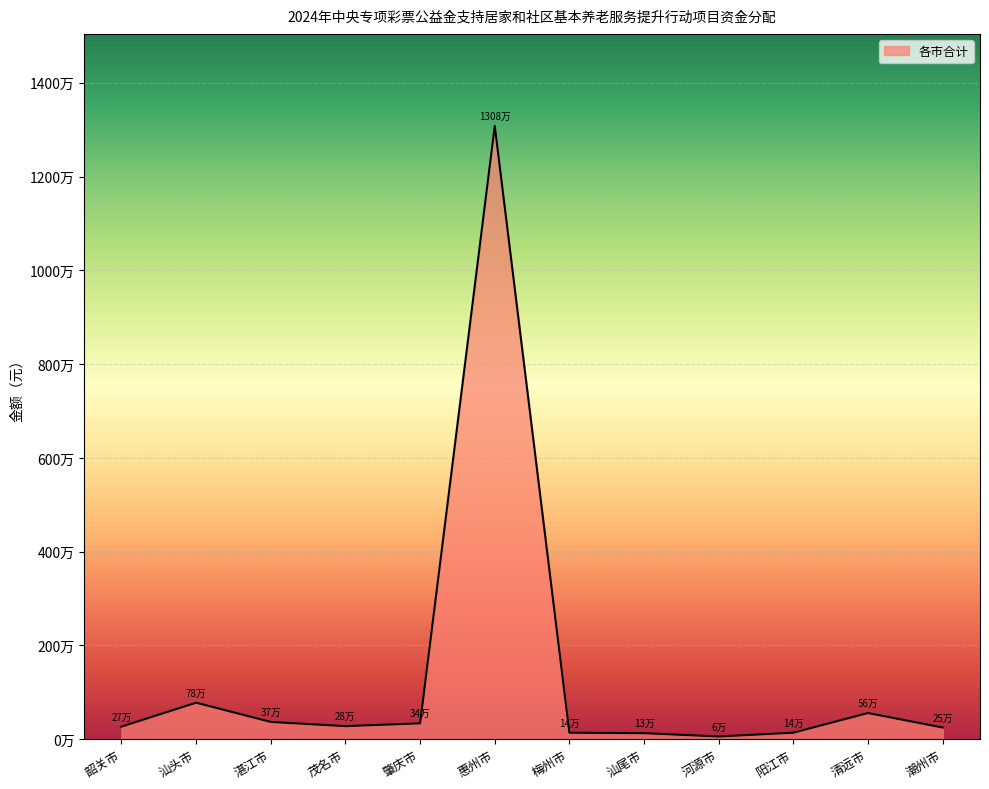

What is the label of the 4th point from the left?

茂名市